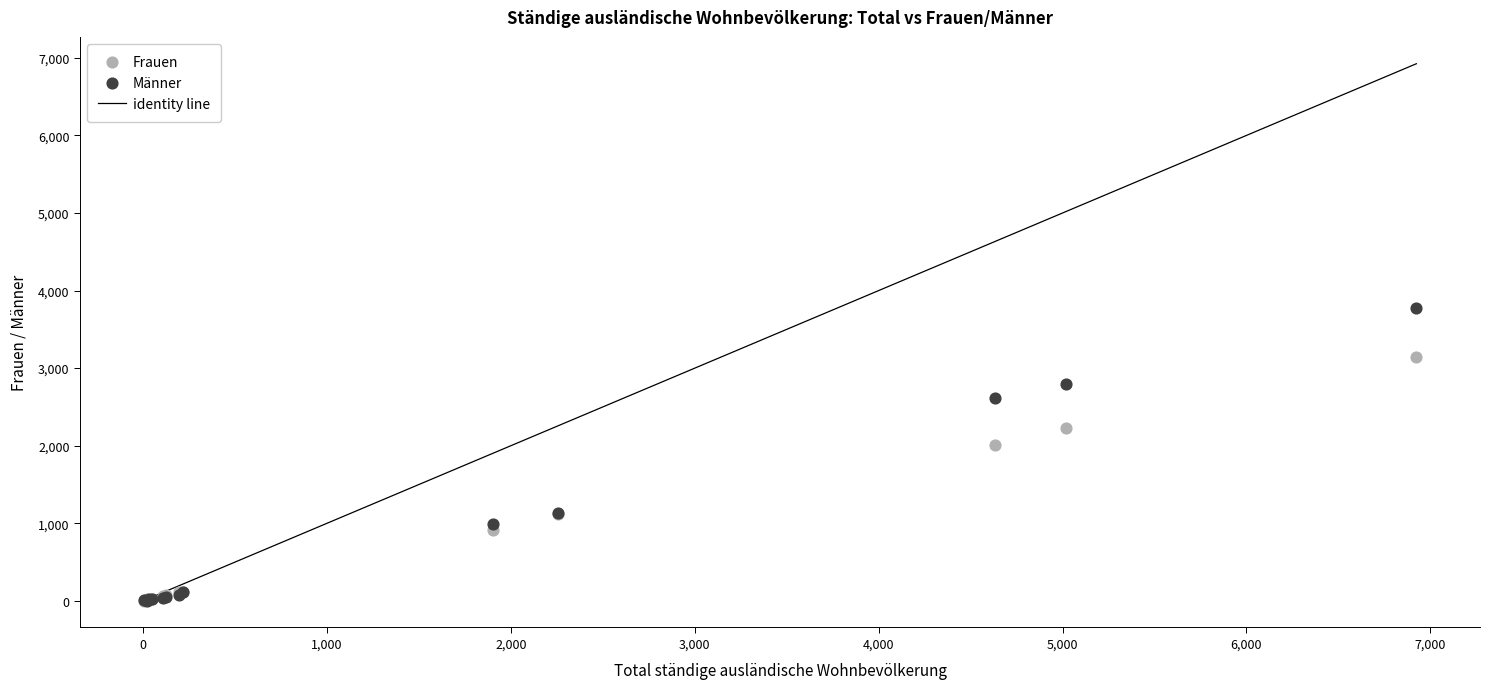

Which series contains the highest Y value?

Männer